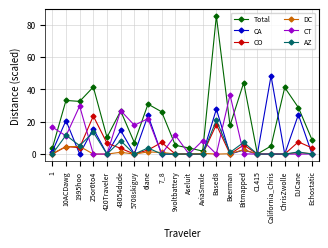

Which series changed the most between 5708skiguy and Bitmapped?

Total